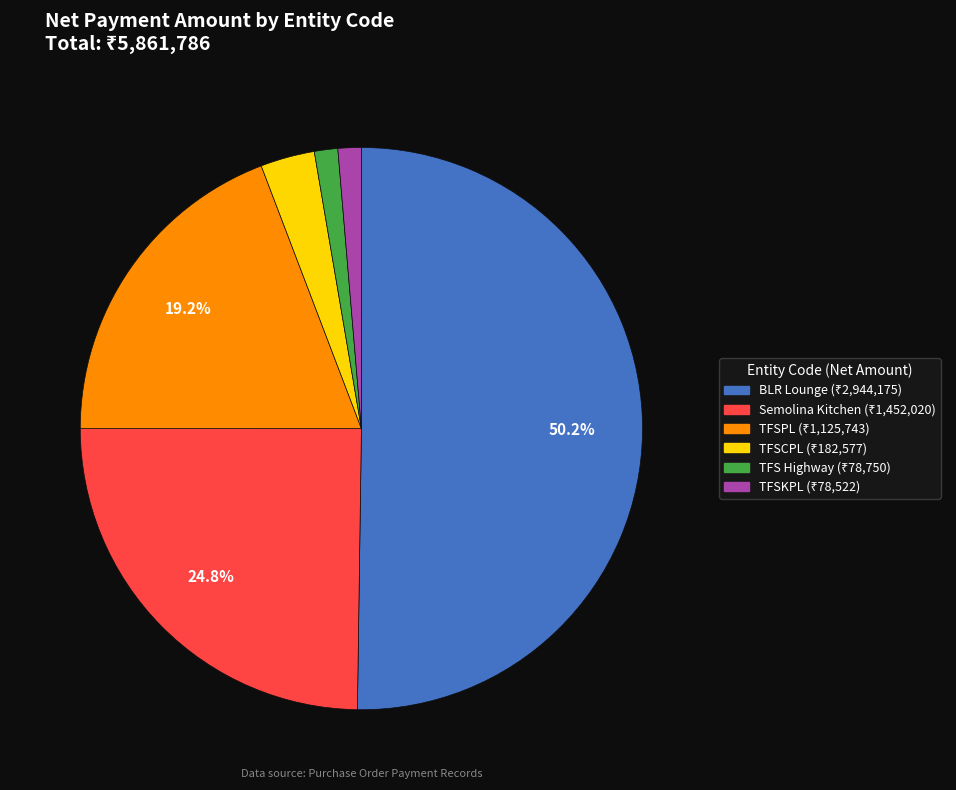

Count the number of slices in the pie.

6